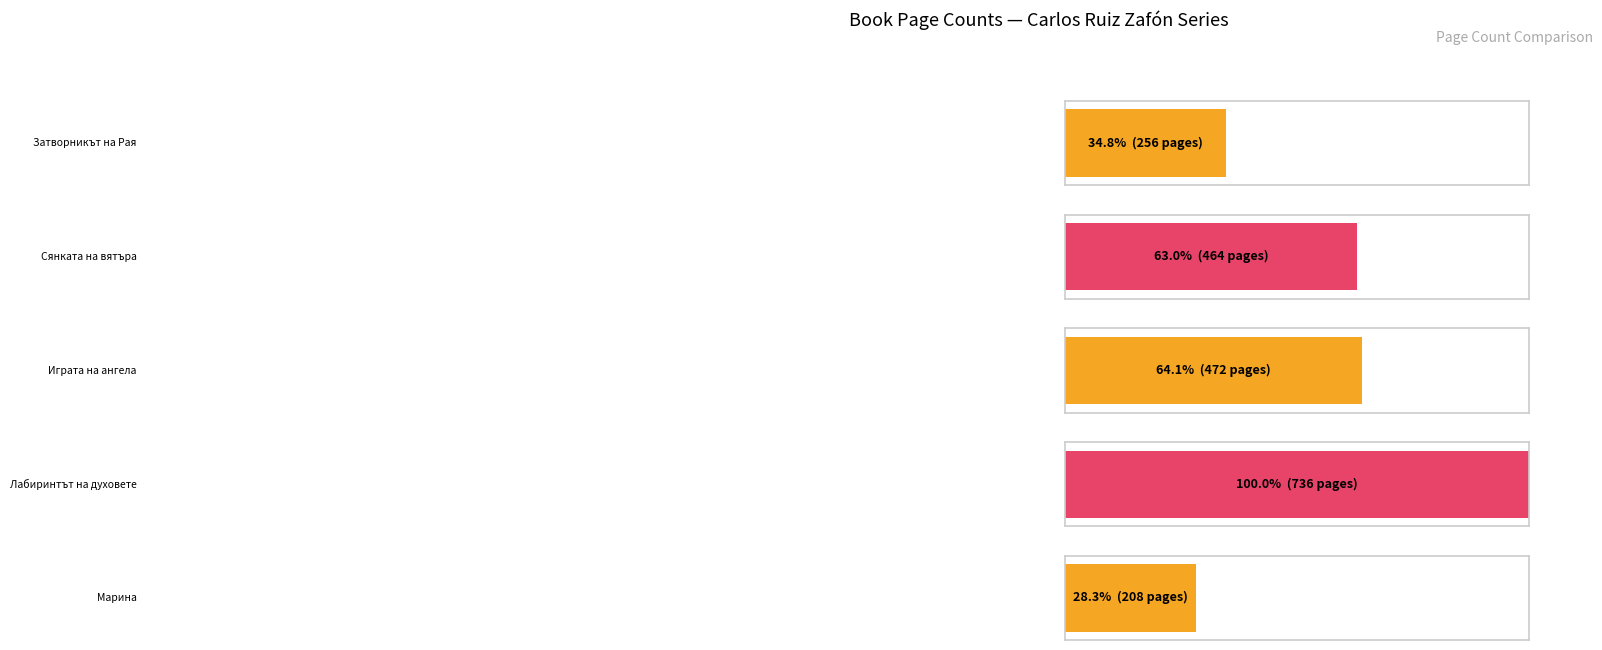

Is it true that the value at Затворникът на Рая is 106?

False